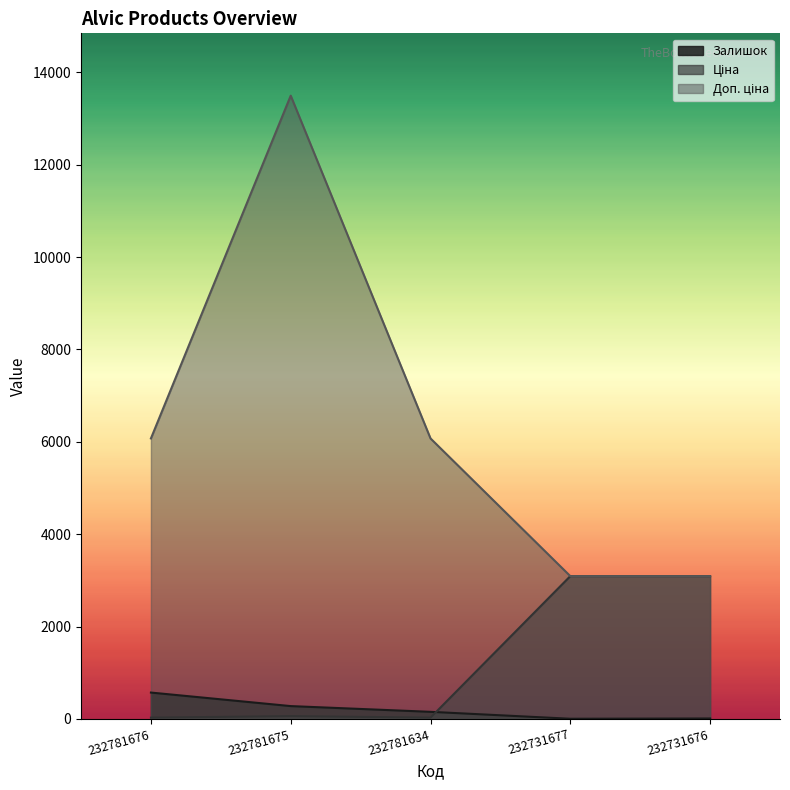

The Залишок series shows 166.5 at 232781676. True or false?

False